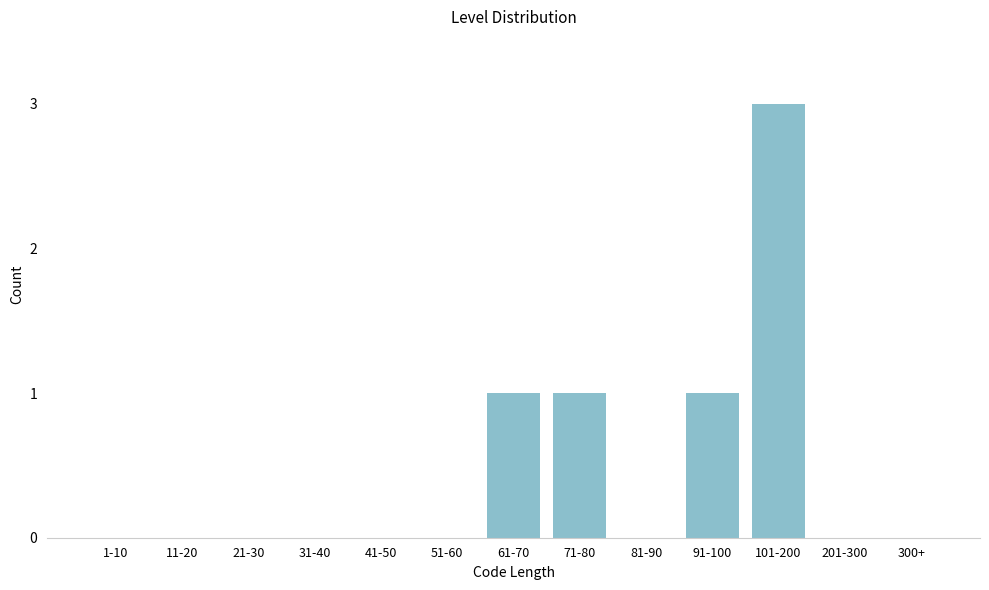

Reading left to right, list all the values displayed in this chart.

1-10=0	11-20=0	21-30=0	31-40=0	41-50=0	51-60=0	61-70=1	71-80=1	81-90=0	91-100=1	101-200=3	201-300=0	300+=0